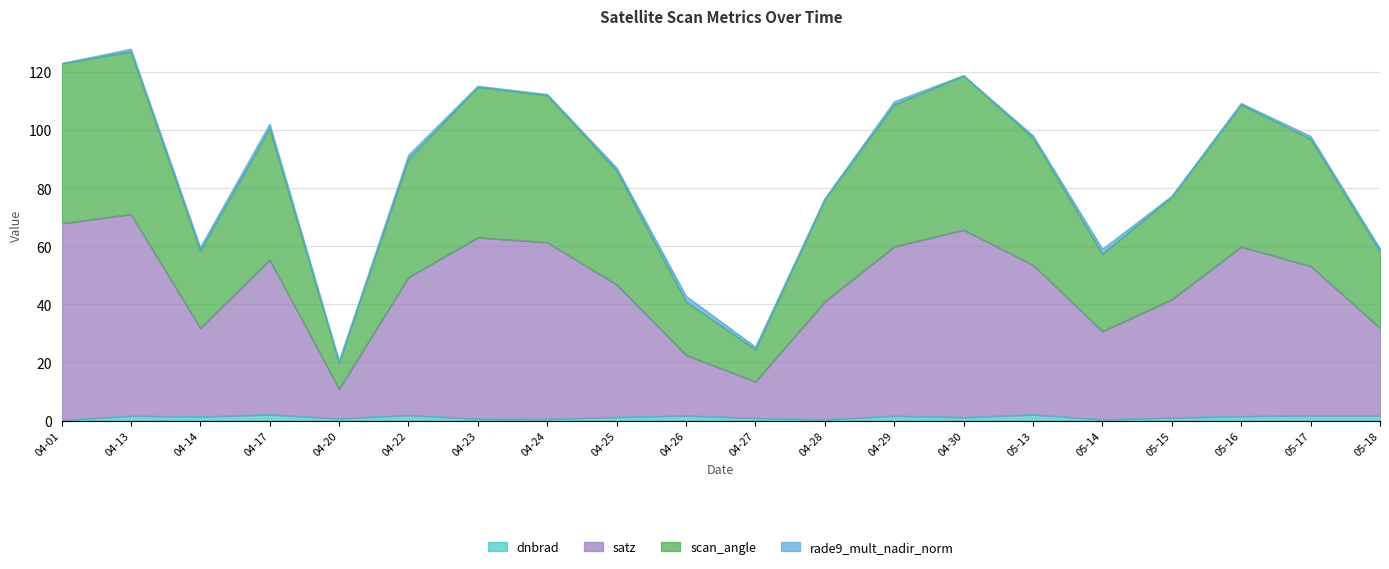

True or false: dnbrad has a value of 1.9 at 04-22.

True